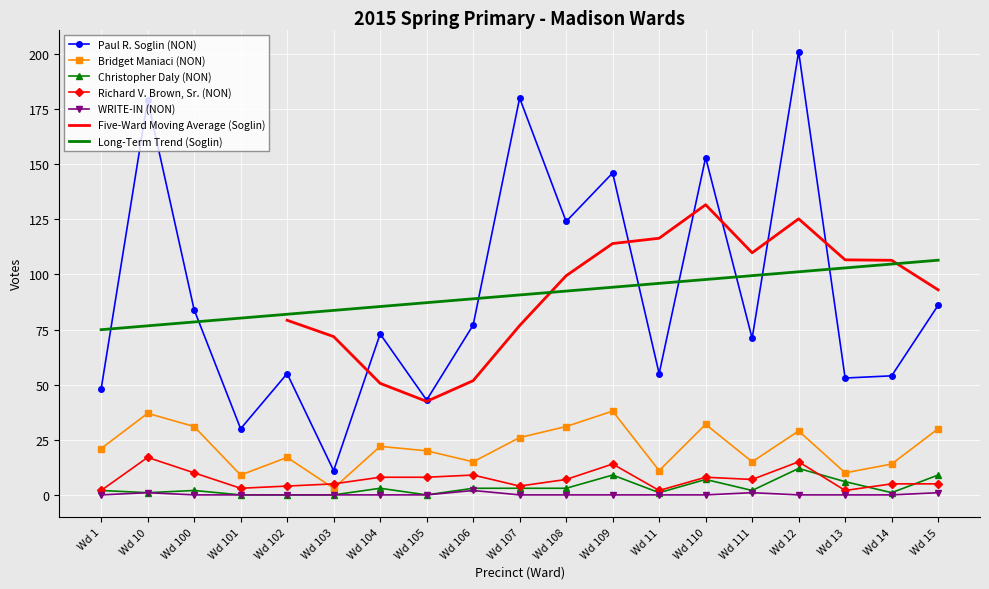

True or false: Paul R. Soglin (NON) and Richard V. Brown, Sr. (NON) cross at least once.

False